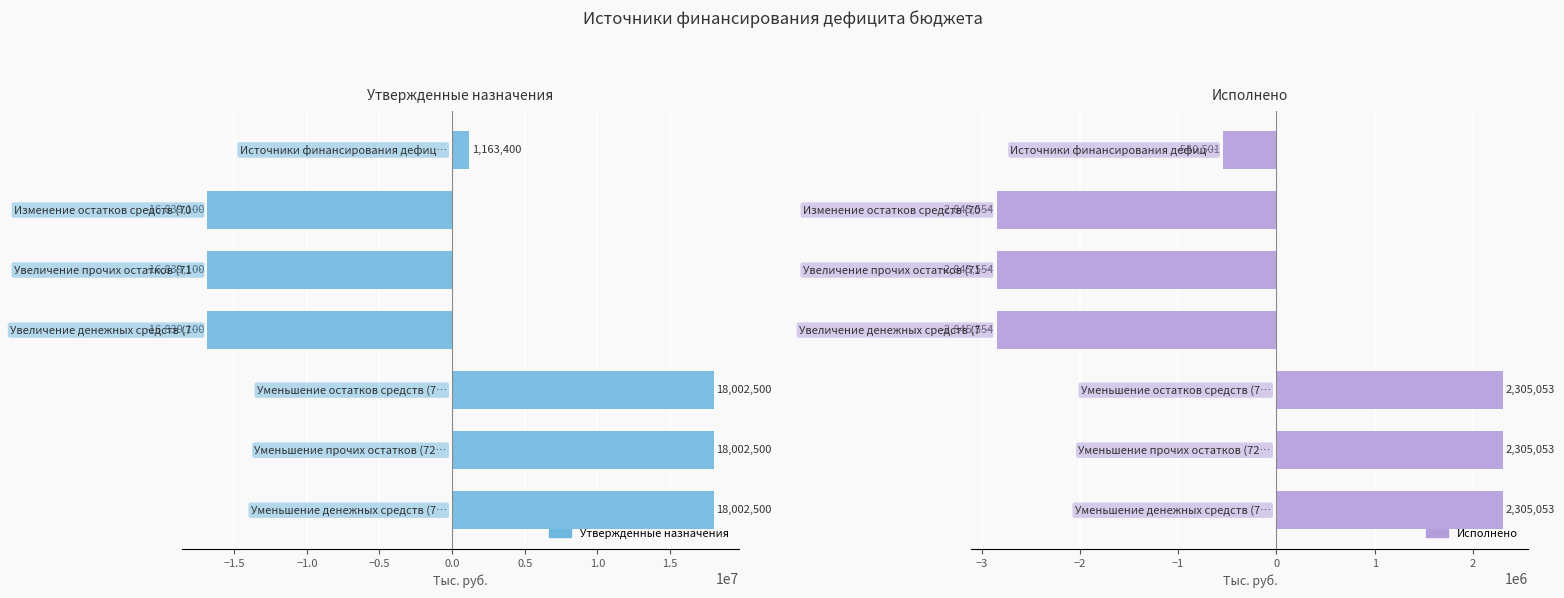

What is the spread (max minus min) of values at −0.5?

13993546.3